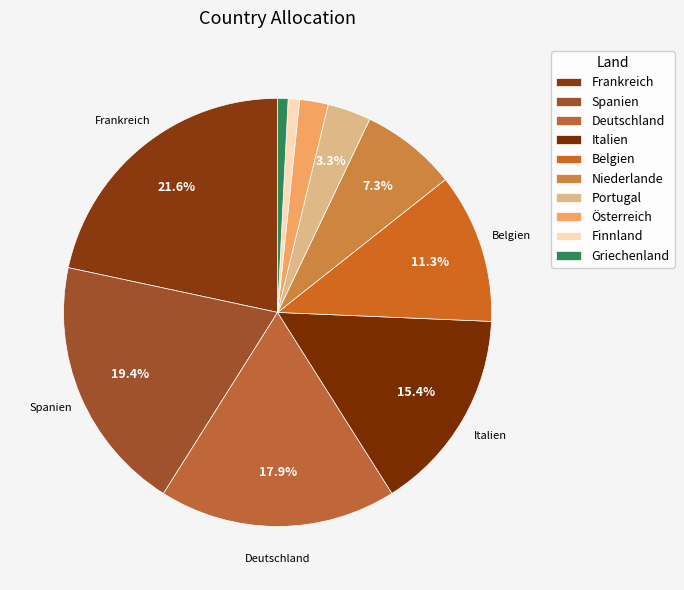

How much of the chart is everything except Italien?

84.6%